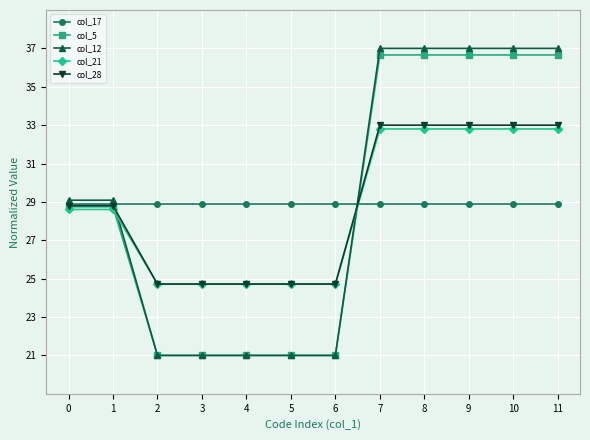

What is the difference between the col_21 values at 2 and 9?

8.1